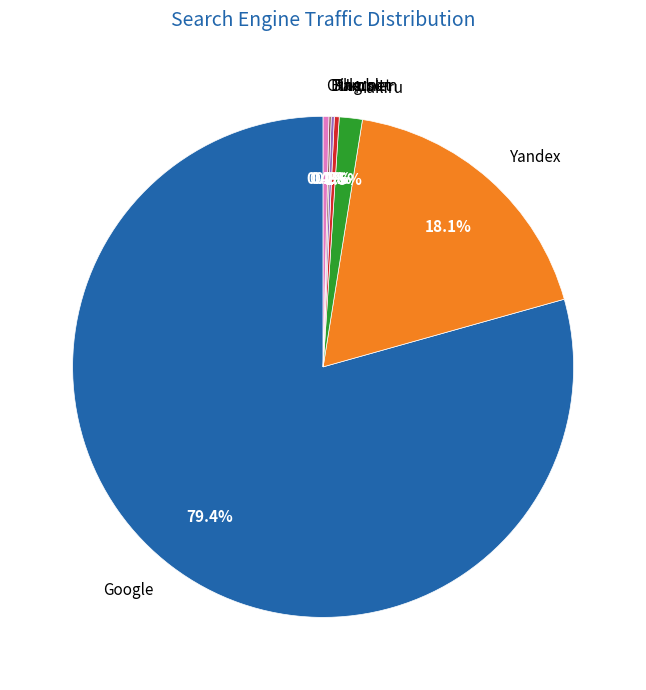

Which has a higher value, Ukr.net or Mail.ru?

Mail.ru